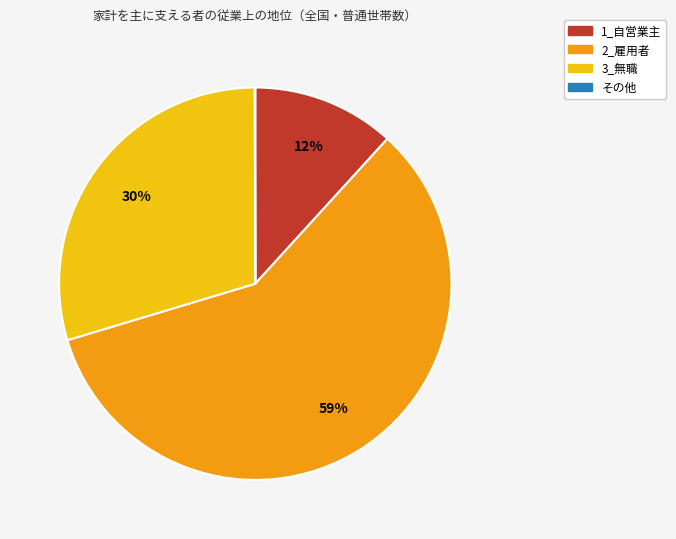

True or false: 2_雇用者 accounts for 59% of the total.

True